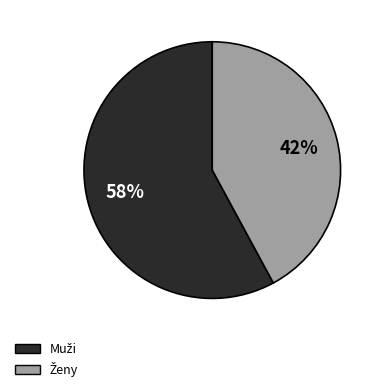

Is there a majority slice in this chart?

Yes